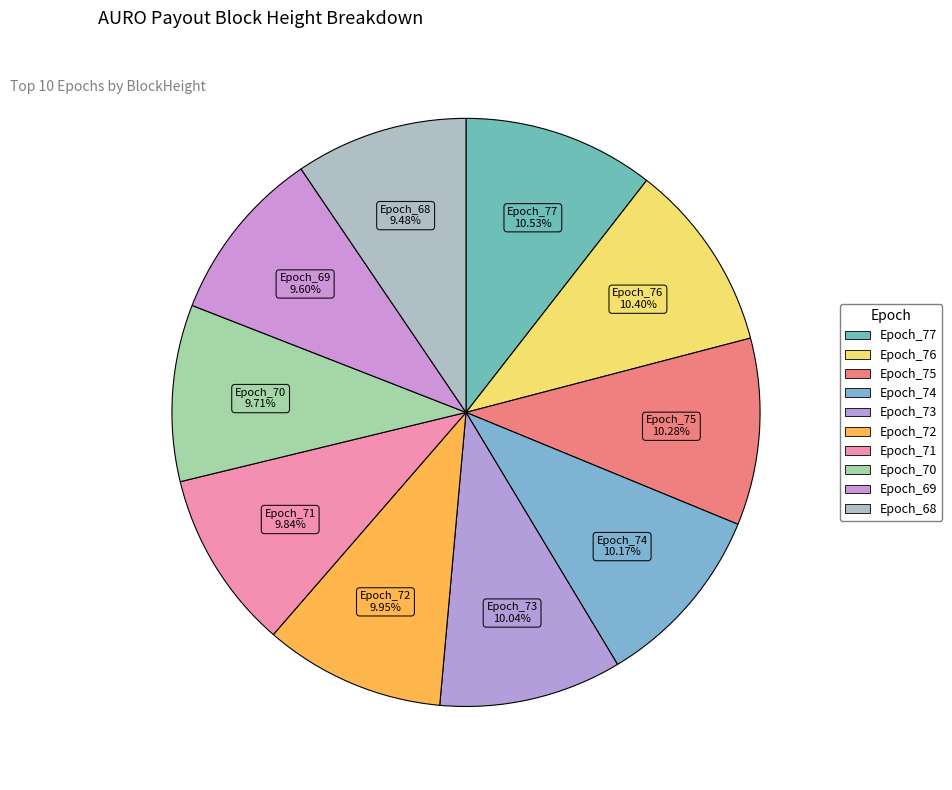

How many segments does this pie chart have?

10